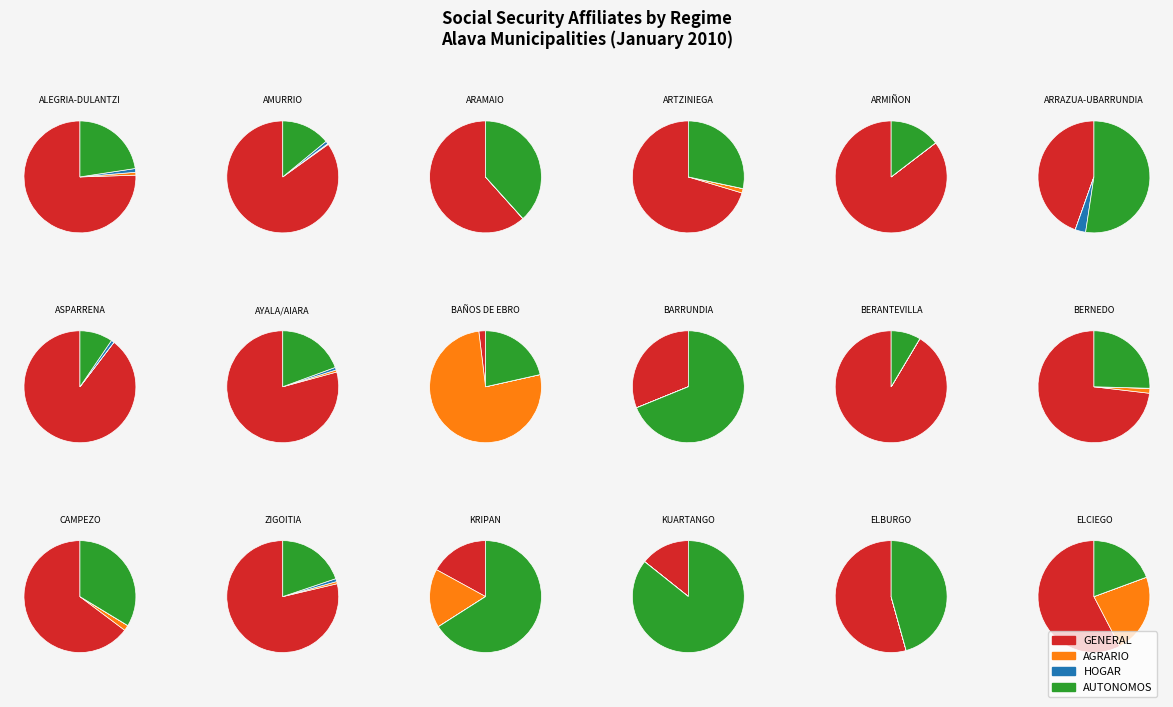

Between 24 and 2, which is larger?

24